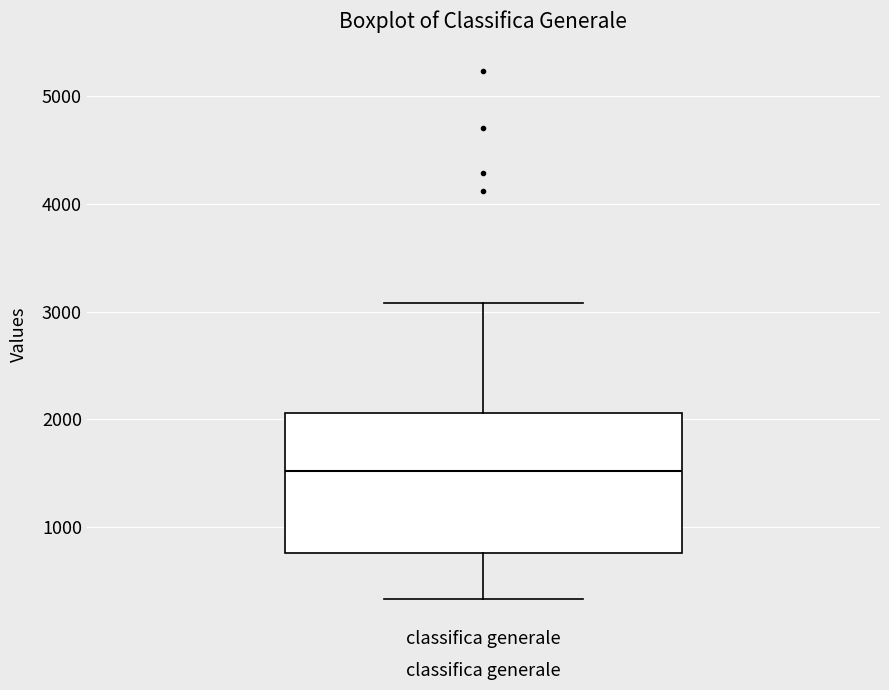

Transcribe this box plot: give where the median line is, the range the box spans, and where the two whiskers end, as read against the y-axis. The values are not printed on the chart, so give them approximately, as read against the axis.

median 1500, box 800 to 2100, whiskers 300 to 3100